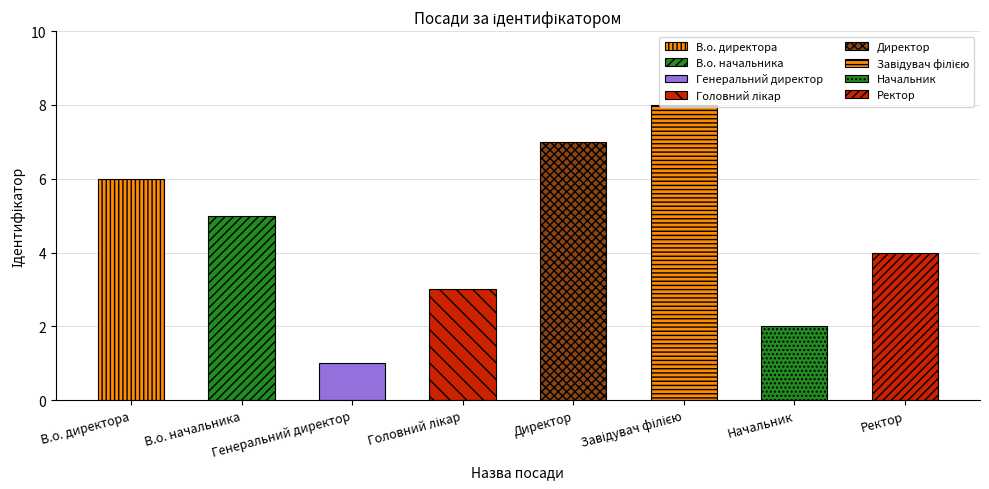

Count the values in the range 3 to 7.

5